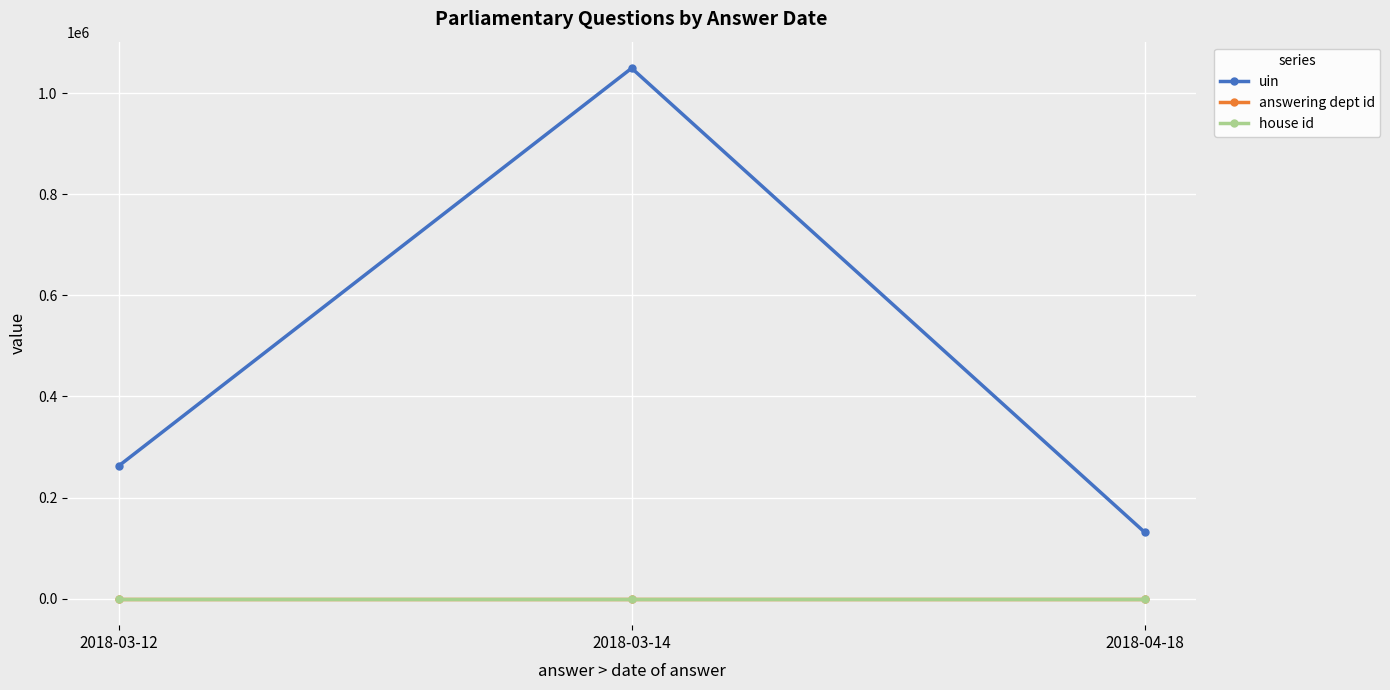

The value of uin at 2018-04-18 is 131173. True or false?

True